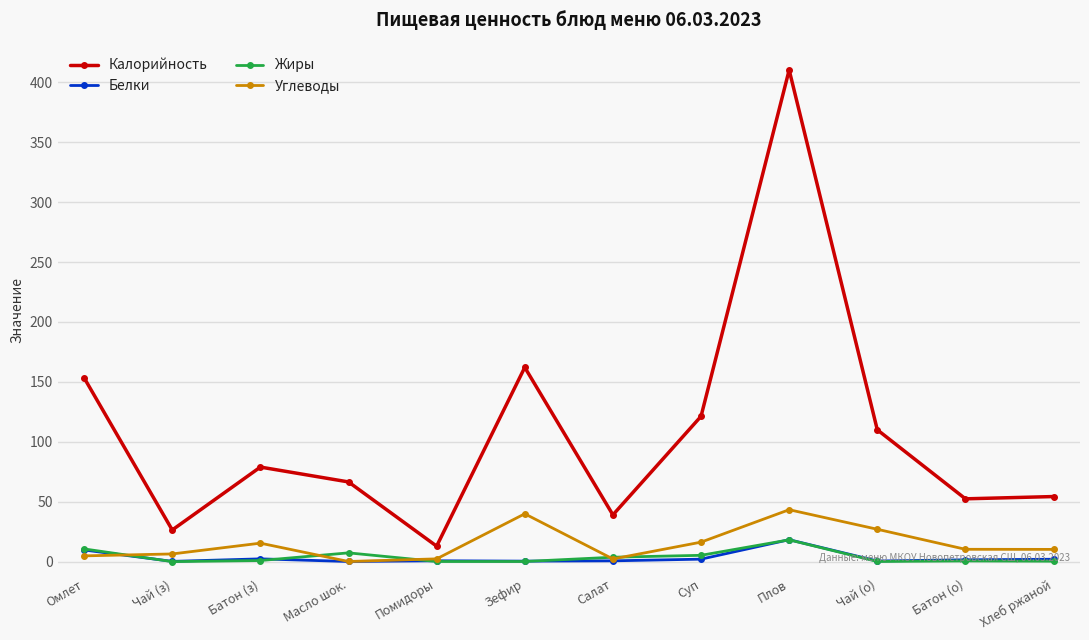

What is the maximum value for Калорийность?

410.3